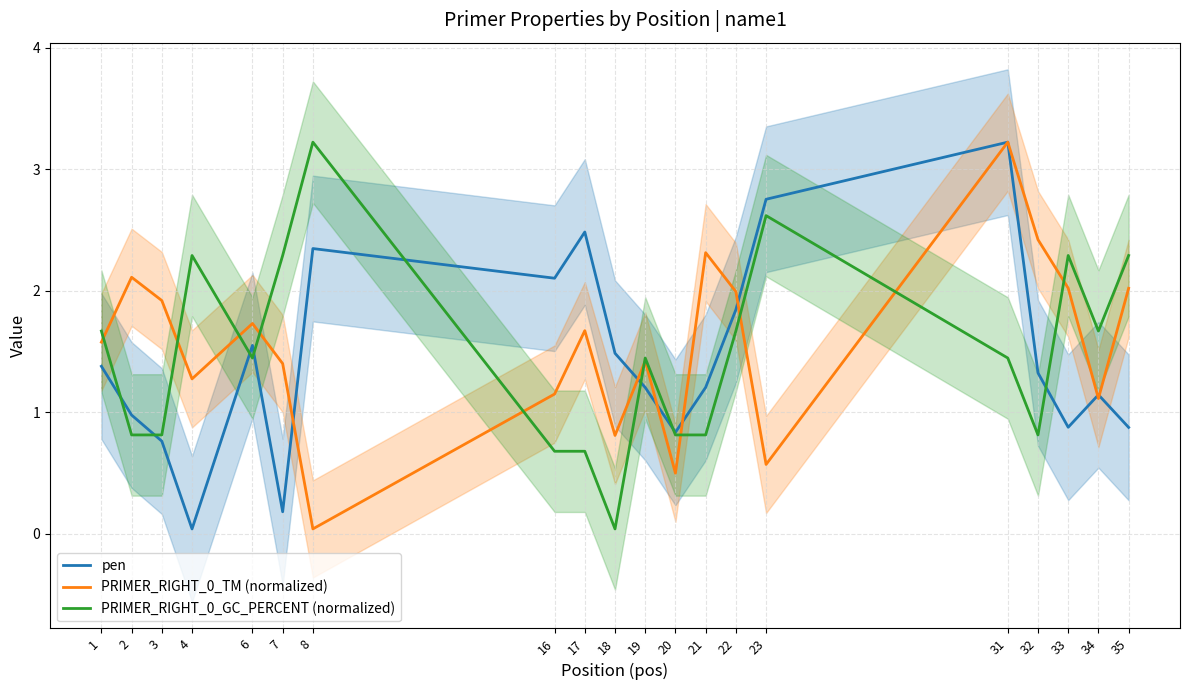

After their last crossing, which series has the higher values: PRIMER_RIGHT_0_GC_PERCENT (normalized) or pen?

PRIMER_RIGHT_0_GC_PERCENT (normalized)